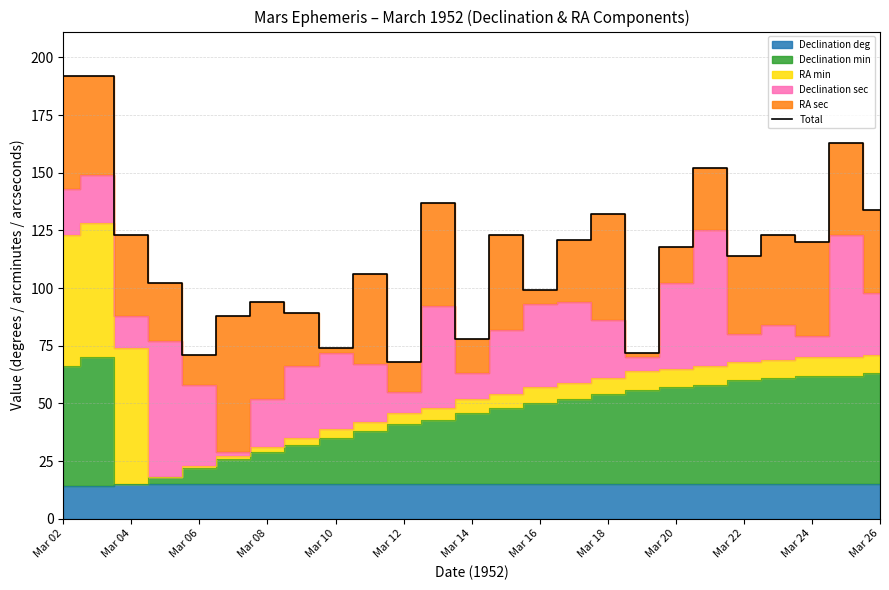

Reading left to right, what are all the values shown in this chart?

192	192	123	102	71	88	94	89	74	106	68	137	78	123	99	121	132	72	118	152	114	123	120	163	134